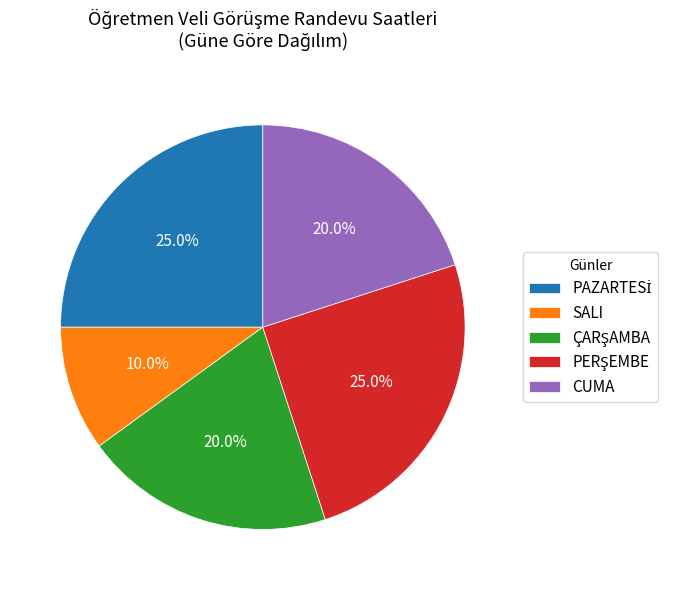

Count the number of slices in the pie.

5